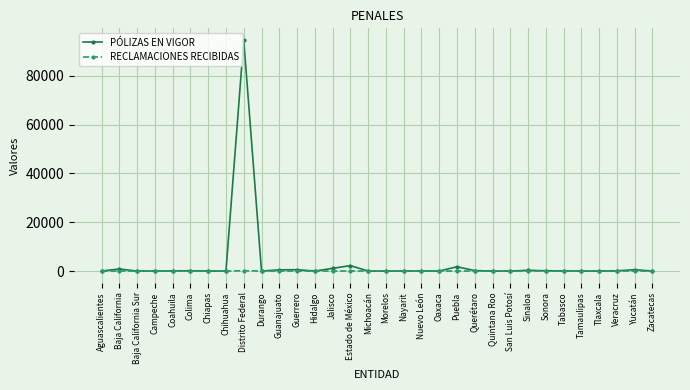

What is the spread (max minus min) of values at Querétaro?

179